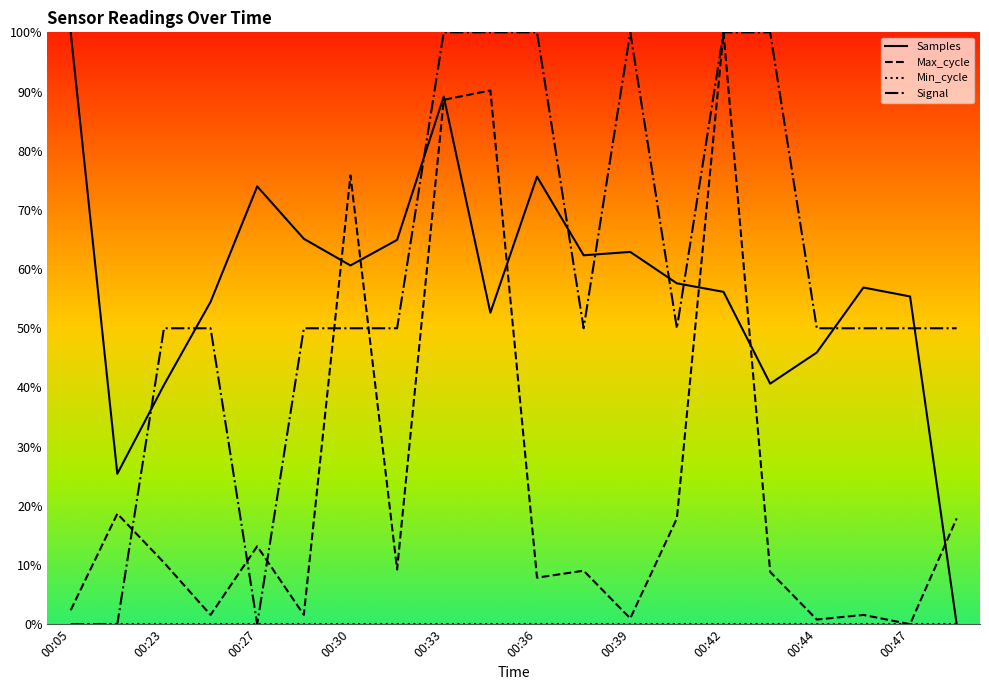

What is the value of the Samples point at the 16th from the left?

0.4